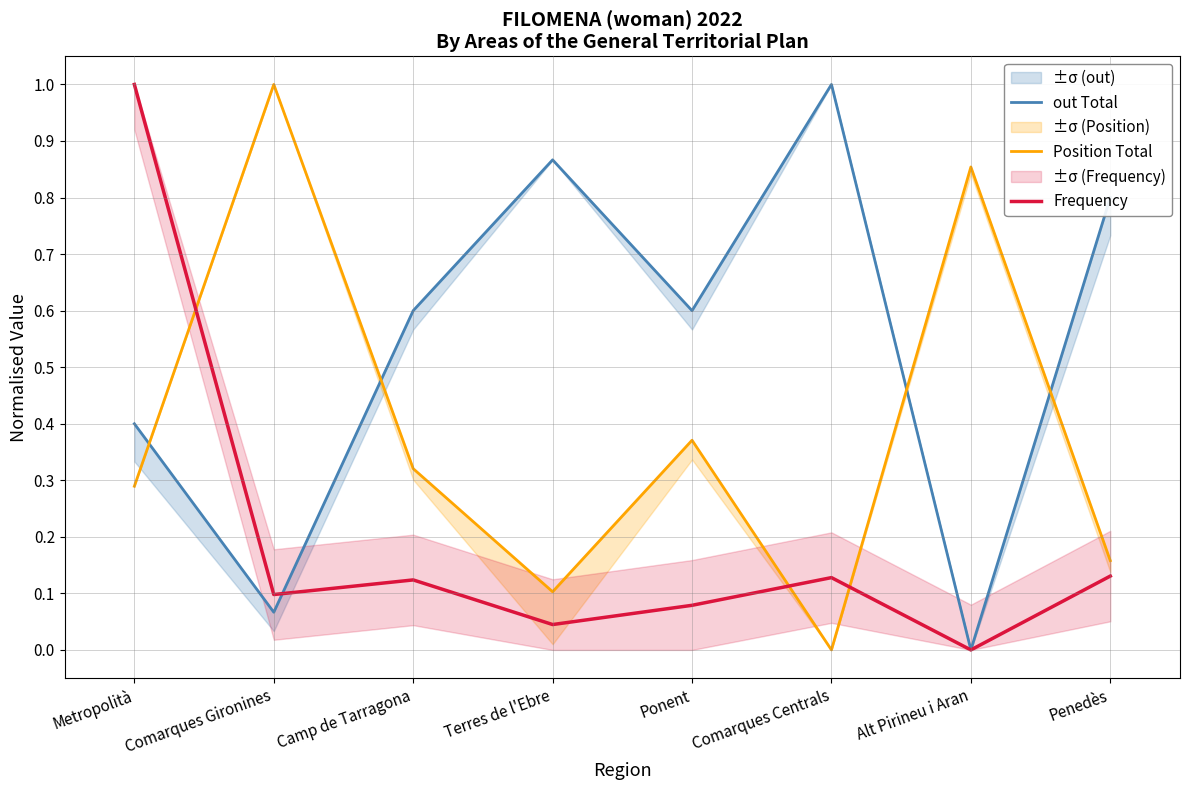

What position from the right is Ponent?

4